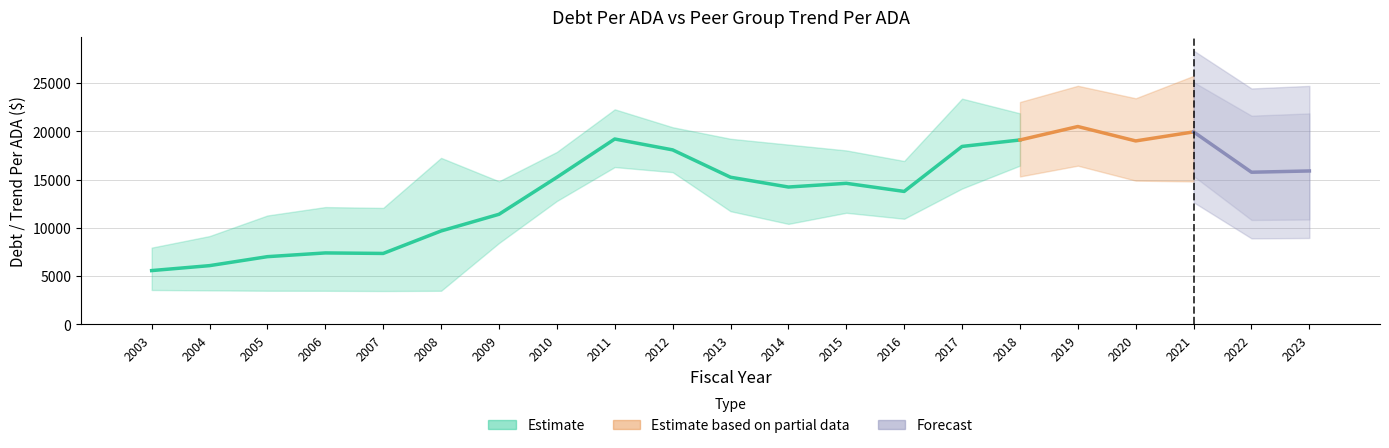

The chart shows a value of 2.8 at 2003. True or false?

False